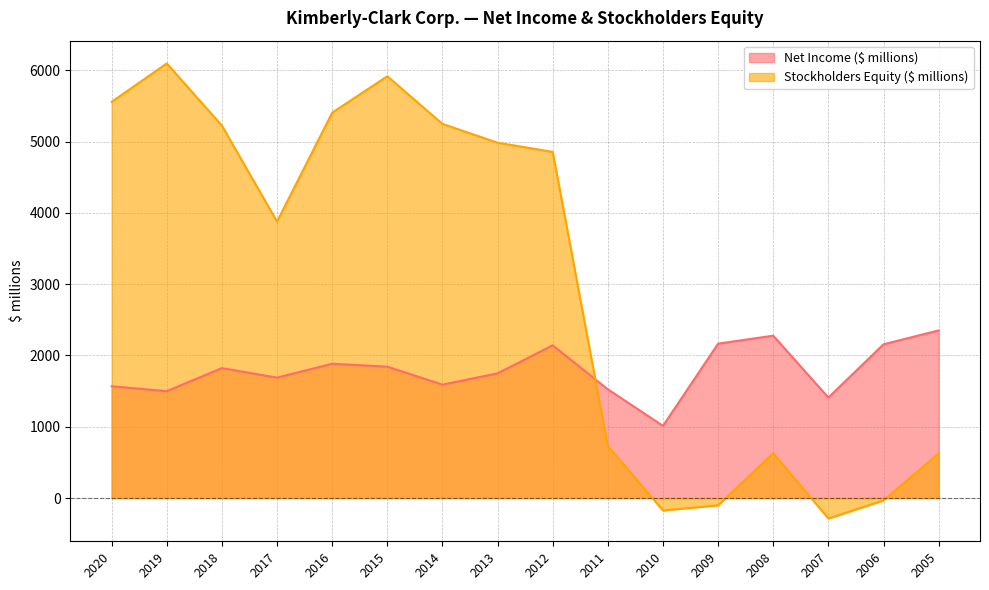

The value of Stockholders Equity ($ millions) at 2012 is 4856. True or false?

True